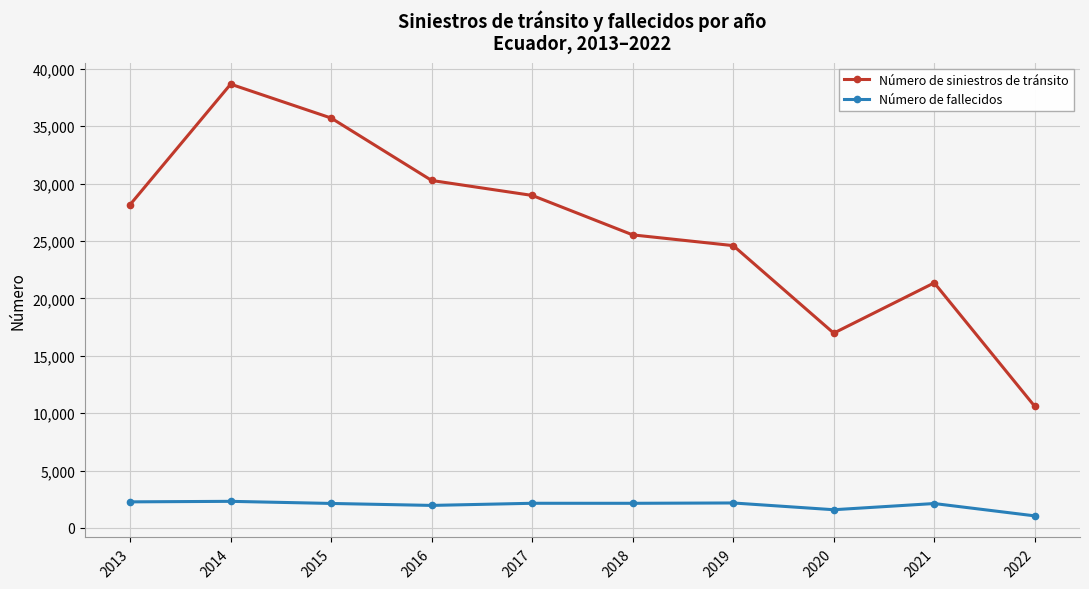

Rank the series by their average value, from highest to lowest.

Número de siniestros de tránsito, Número de fallecidos